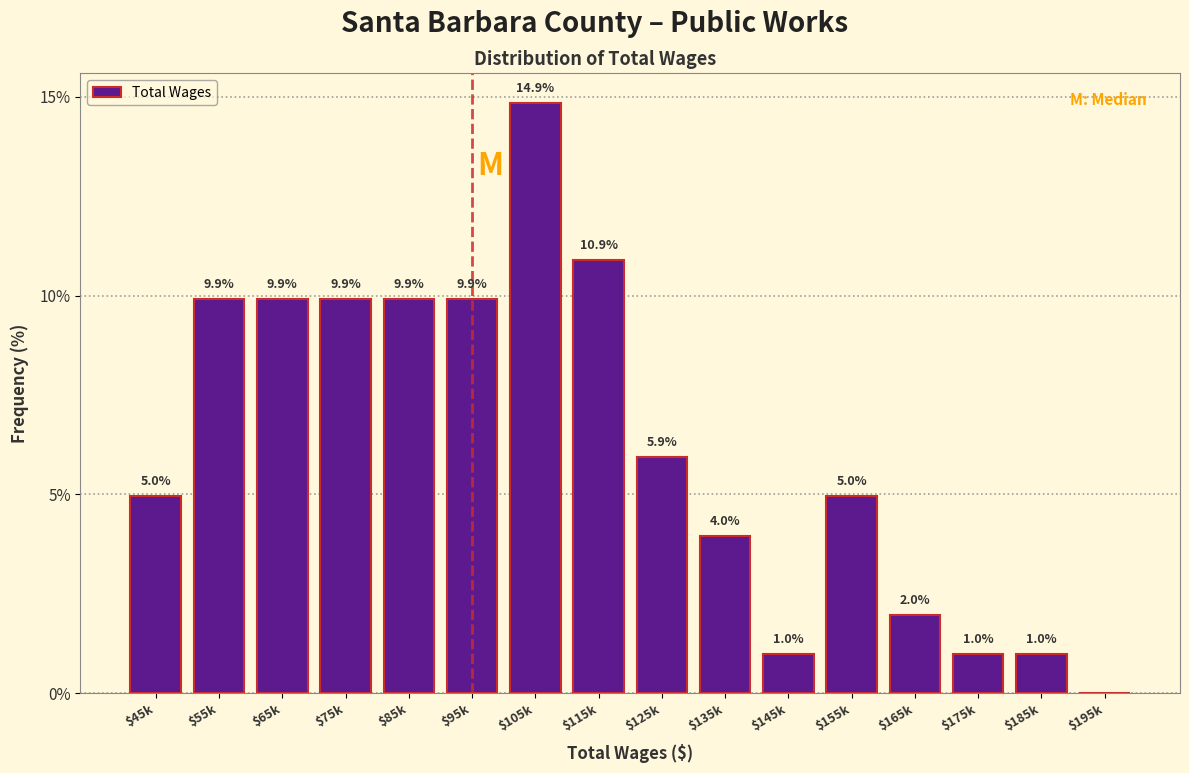

What is the maximum value shown in the chart?

14.9